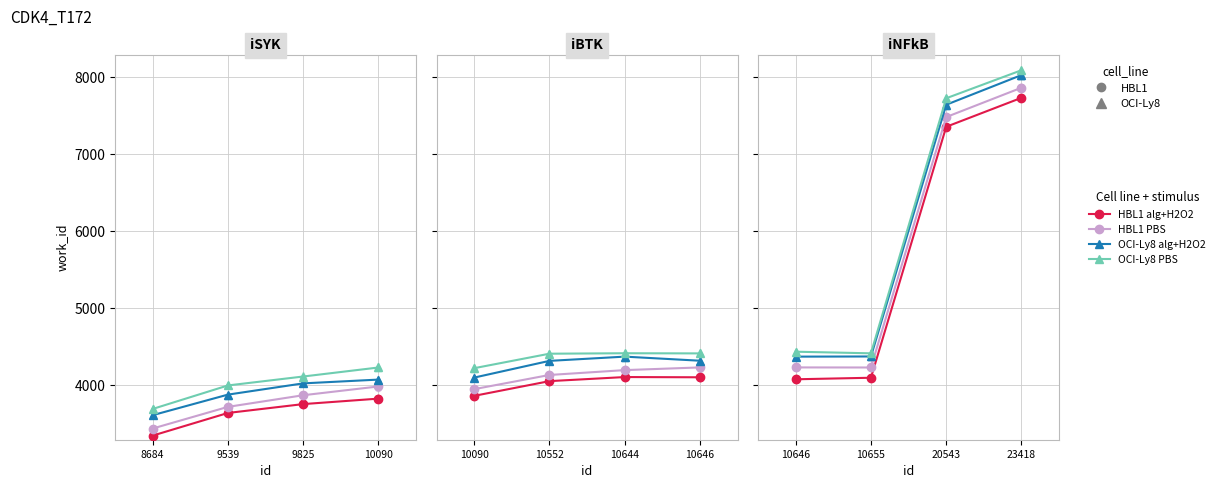

Which series contains the lowest Y value?

HBL1 alg+H2O2